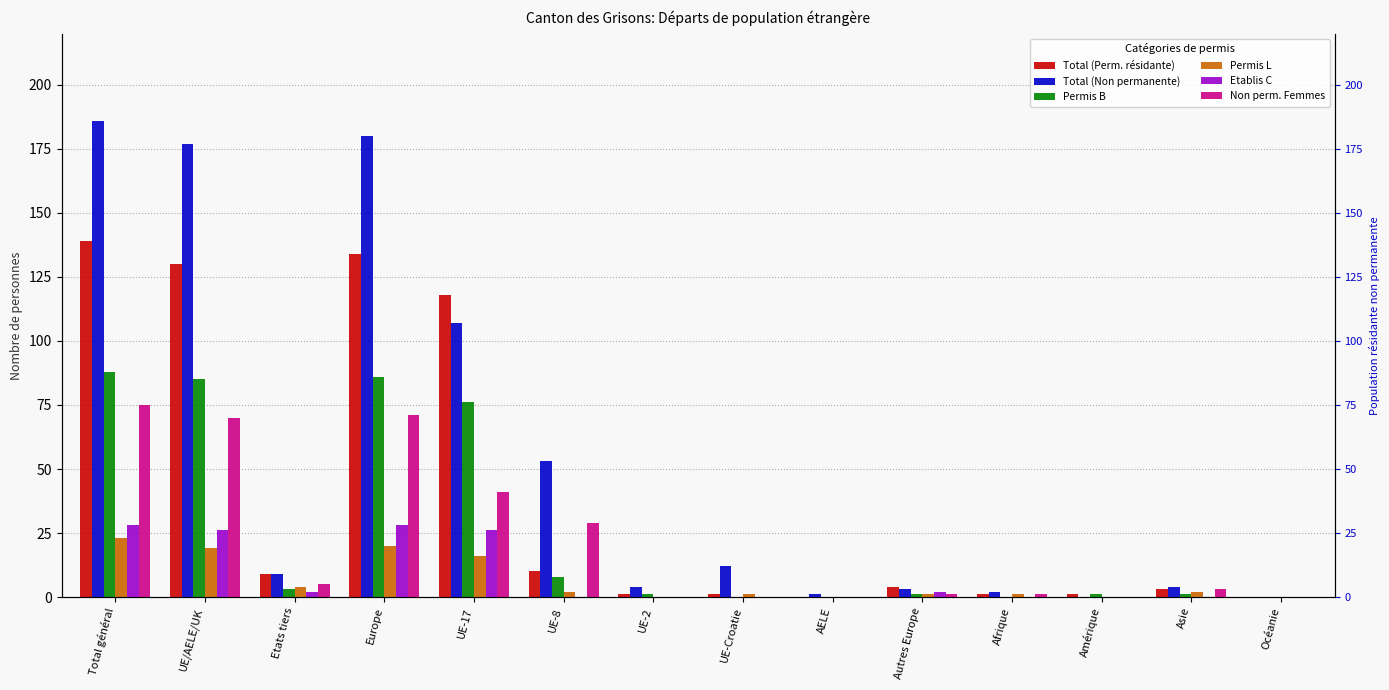

Between Total général and Océanie, which series saw the biggest shift?

Total (Non permanente)